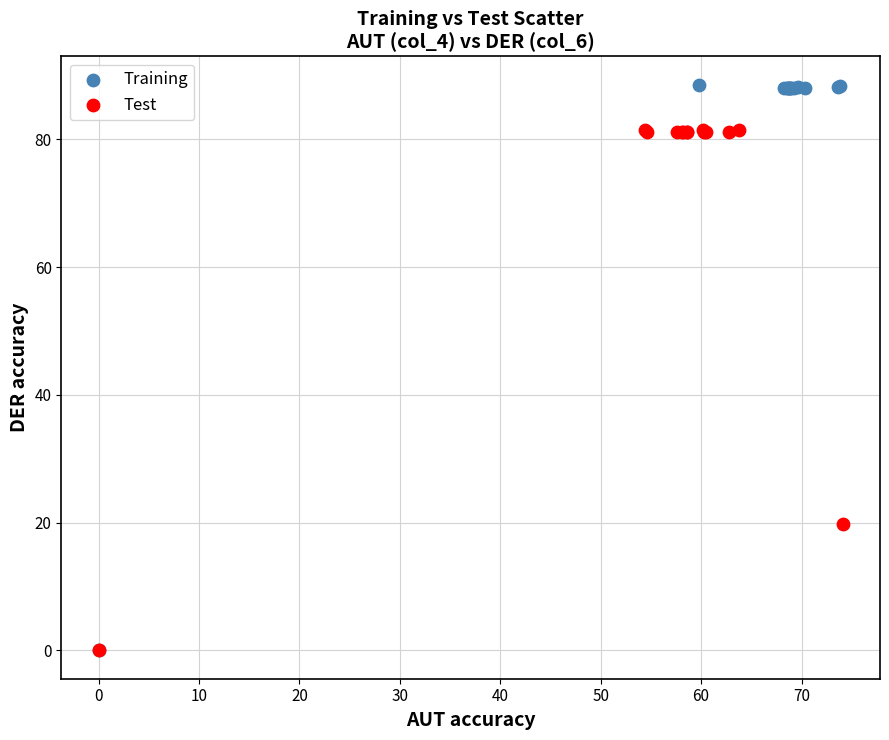

Which series has the largest Y range (max minus min)?

Training